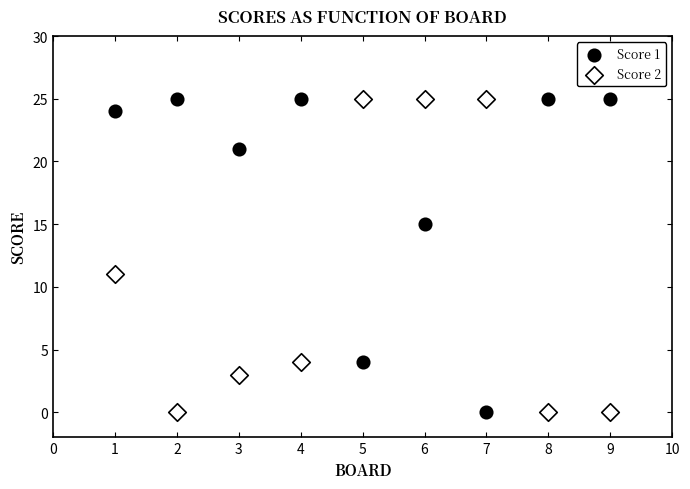

Across all data points, what is the range of X values (max minus min)?

8